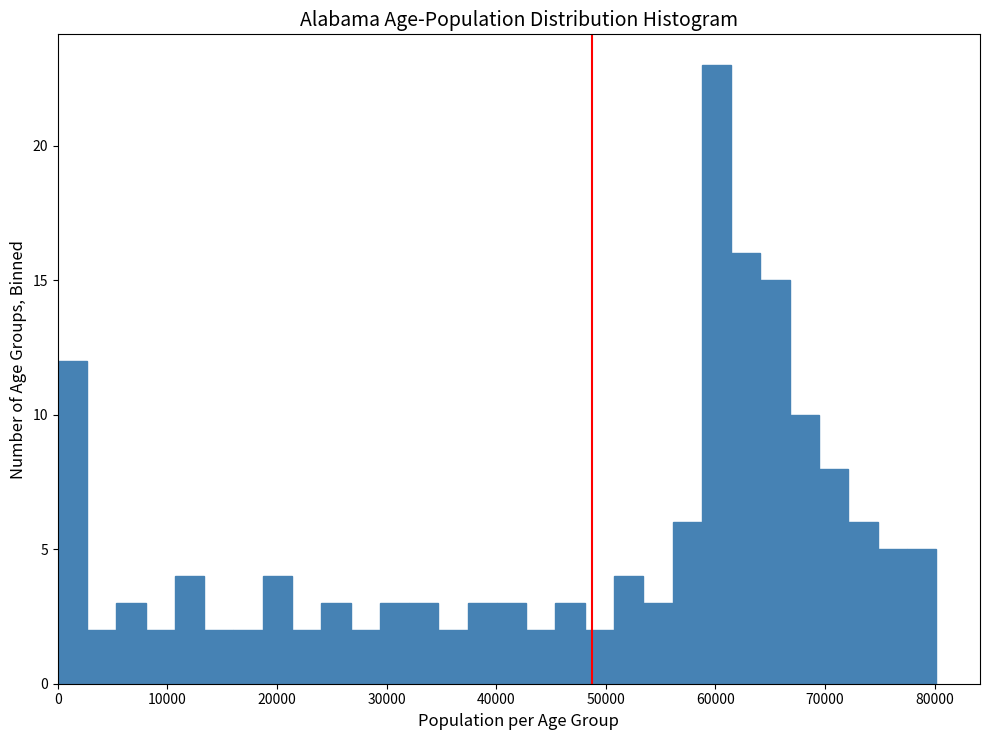

Read against the x-axis, roughly where is the centre of the tallest bar?

60000